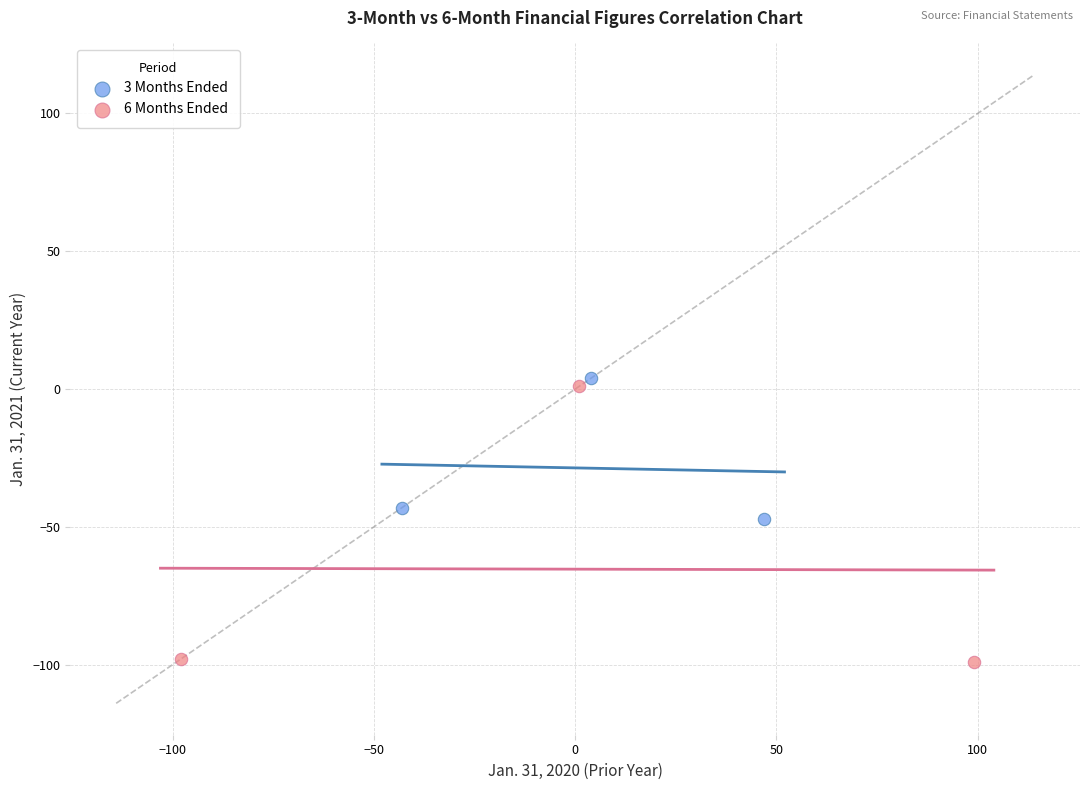

Which series contains the lowest Y value?

6 Months Ended